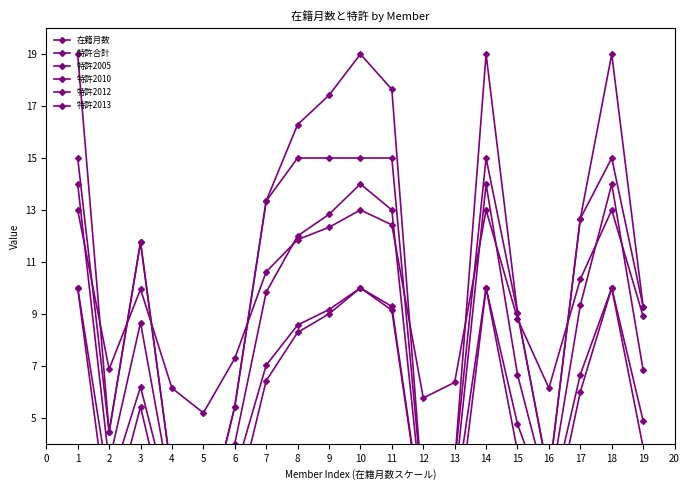

What is the minimum value for 特許2013?

5.2